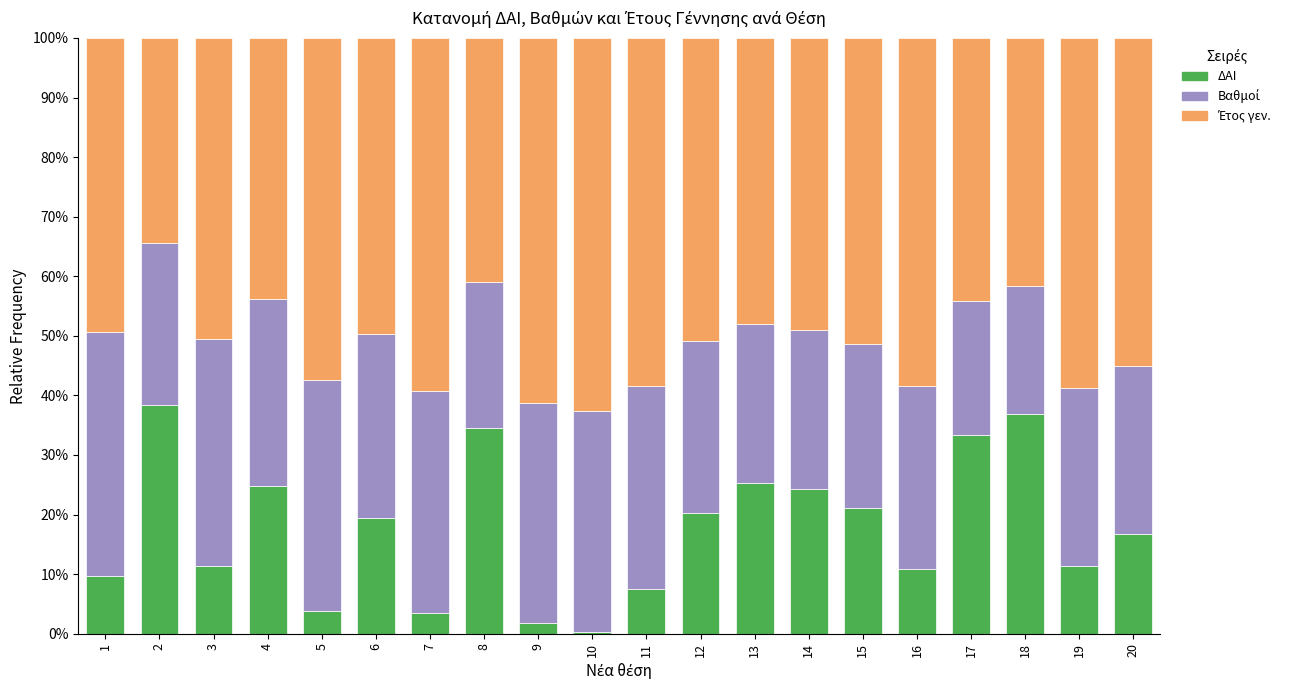

What is the difference between the maximum and minimum values in the ΔΑΙ series?

38.1